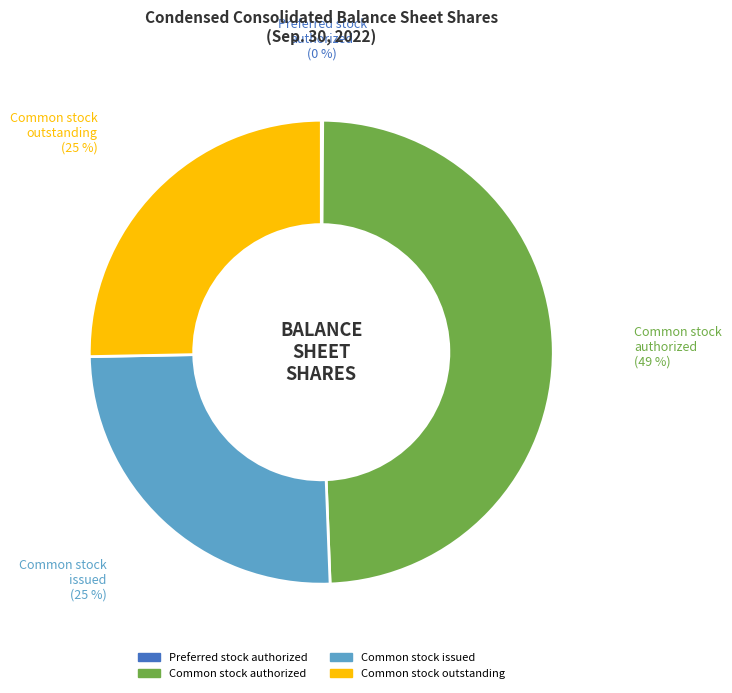

To the nearest percent, what is the average slice percentage?

25%